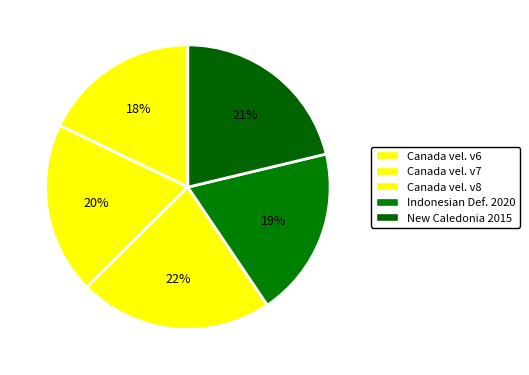

Count the number of slices in the pie.

5